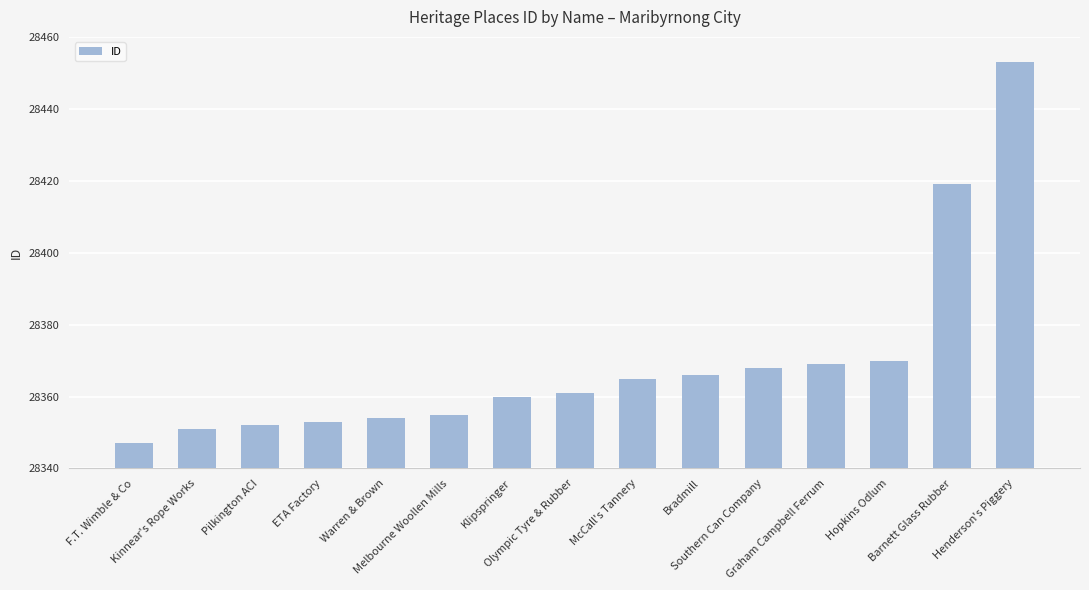

At which category does the chart reach its minimum across all series?

F.T. Wimble & Co